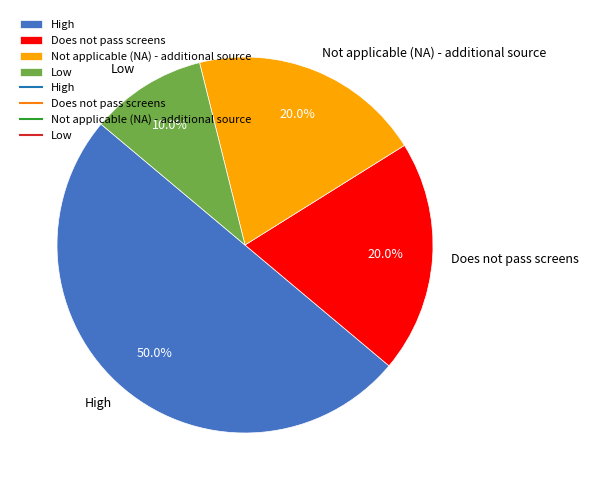

How many segments does this pie chart have?

4